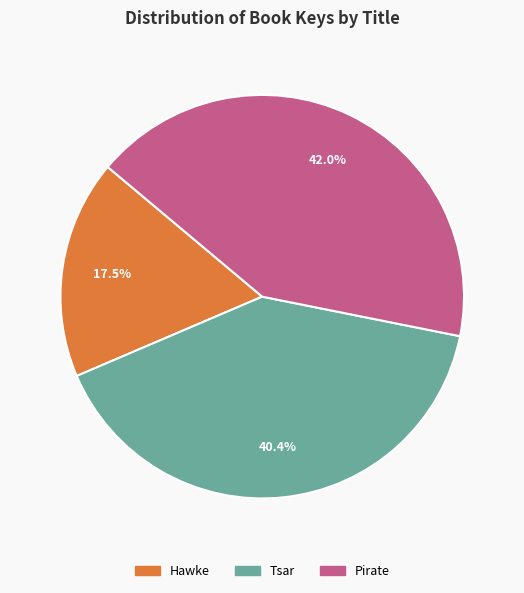

Which category has the smallest portion of the pie?

Hawke